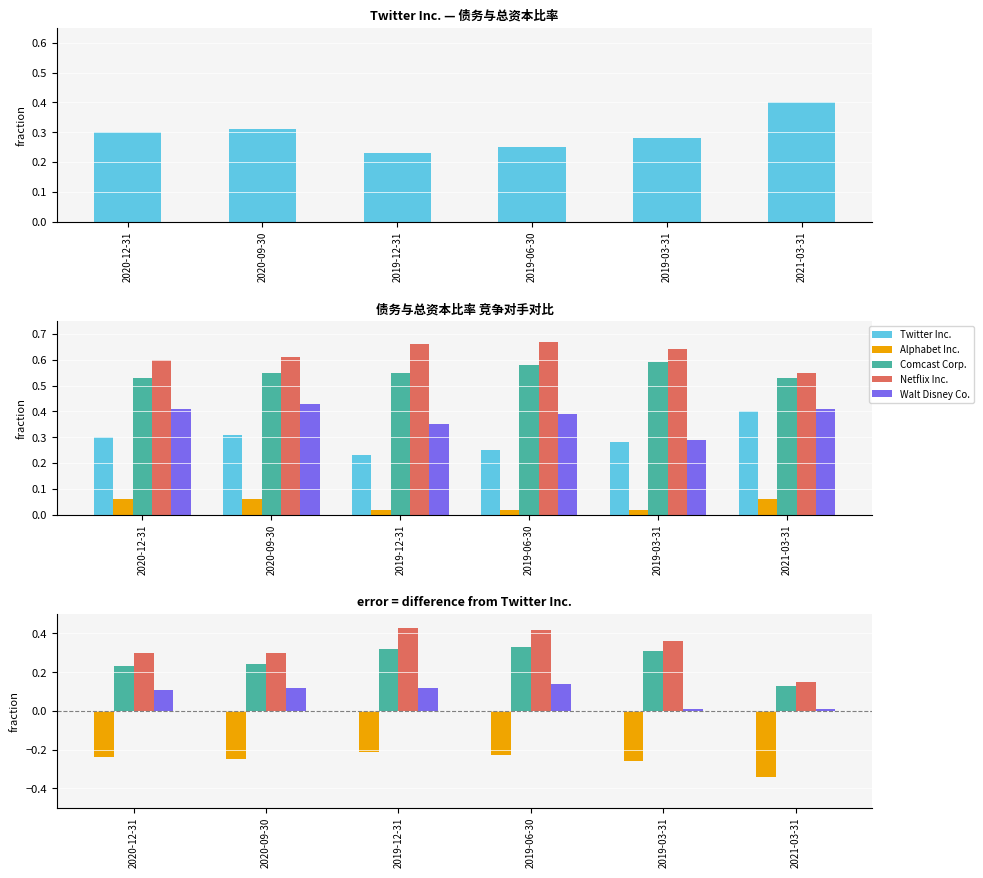

What is the smallest value displayed?

-0.3